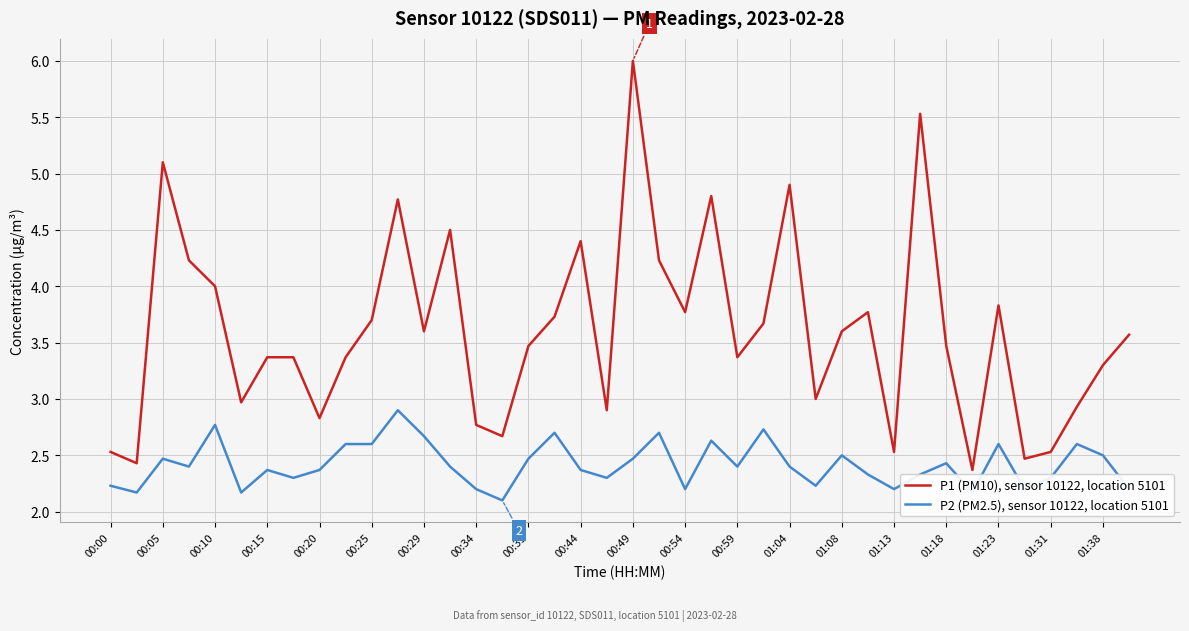

Which series has the largest total across all categories?

P1 (PM10), sensor 10122, location 5101